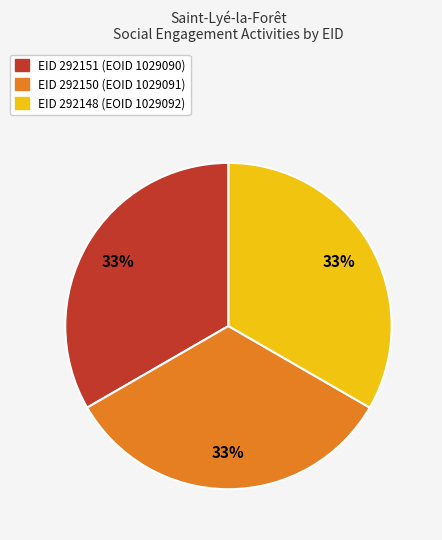

Count the number of slices in the pie.

3